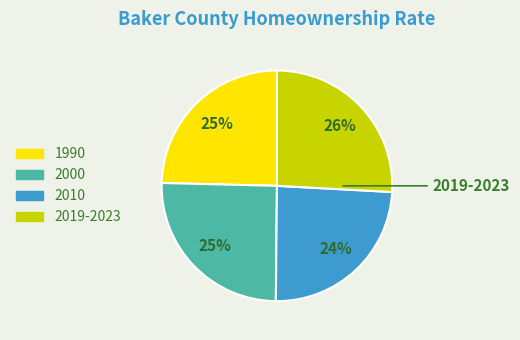

Is the sum of 2000 and 2010 greater than half?

No